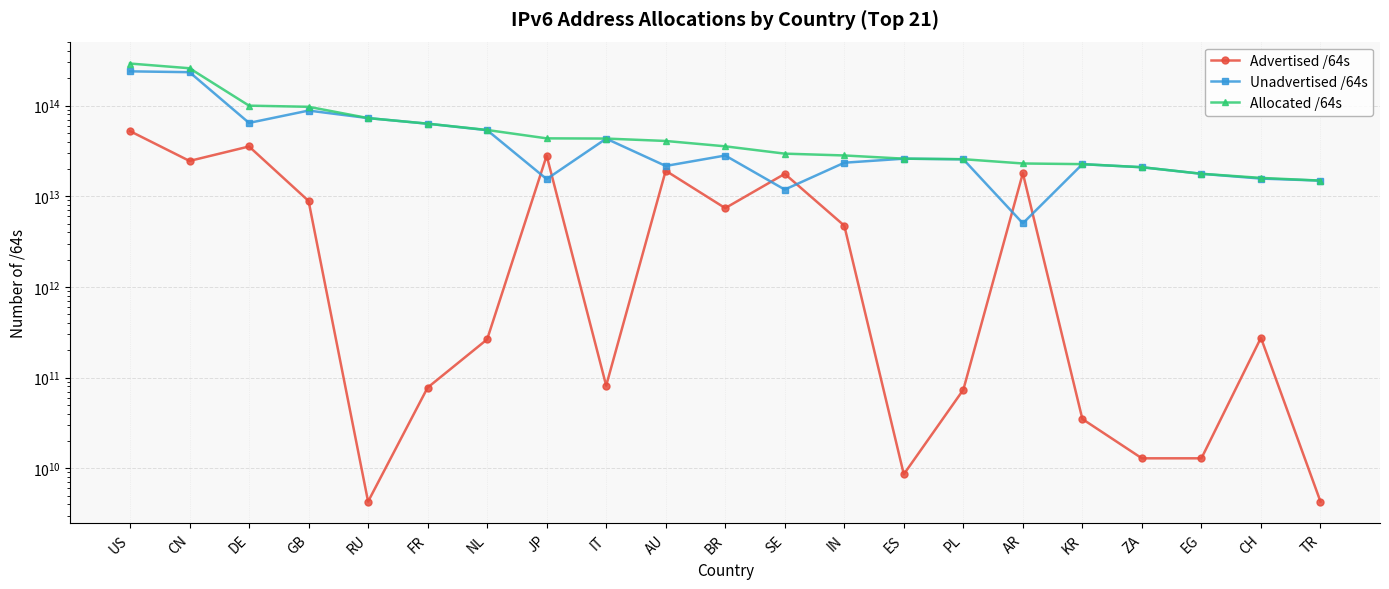

How many lines are shown in the chart?

3